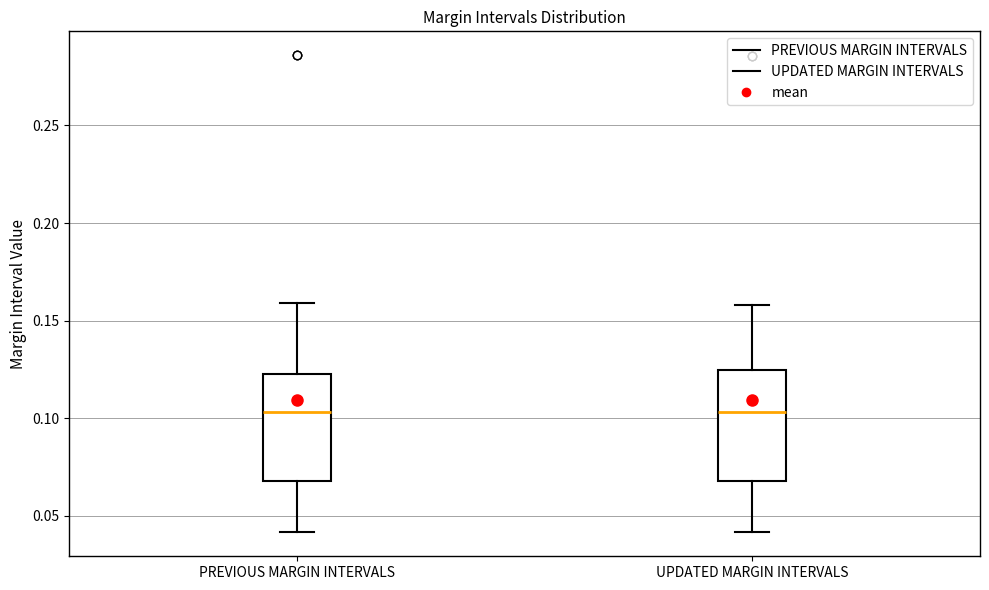

Reading left to right, read every box against the y-axis: the position of its median line, the range the box covers, and the ends of its whiskers. The values are not printed on the chart, so give them approximately, as read against the axis.

PREVIOUS MARGIN INTERVALS: median 0.105, box 0.070 to 0.125, whiskers 0.040 to 0.160
UPDATED MARGIN INTERVALS: median 0.105, box 0.070 to 0.125, whiskers 0.040 to 0.160